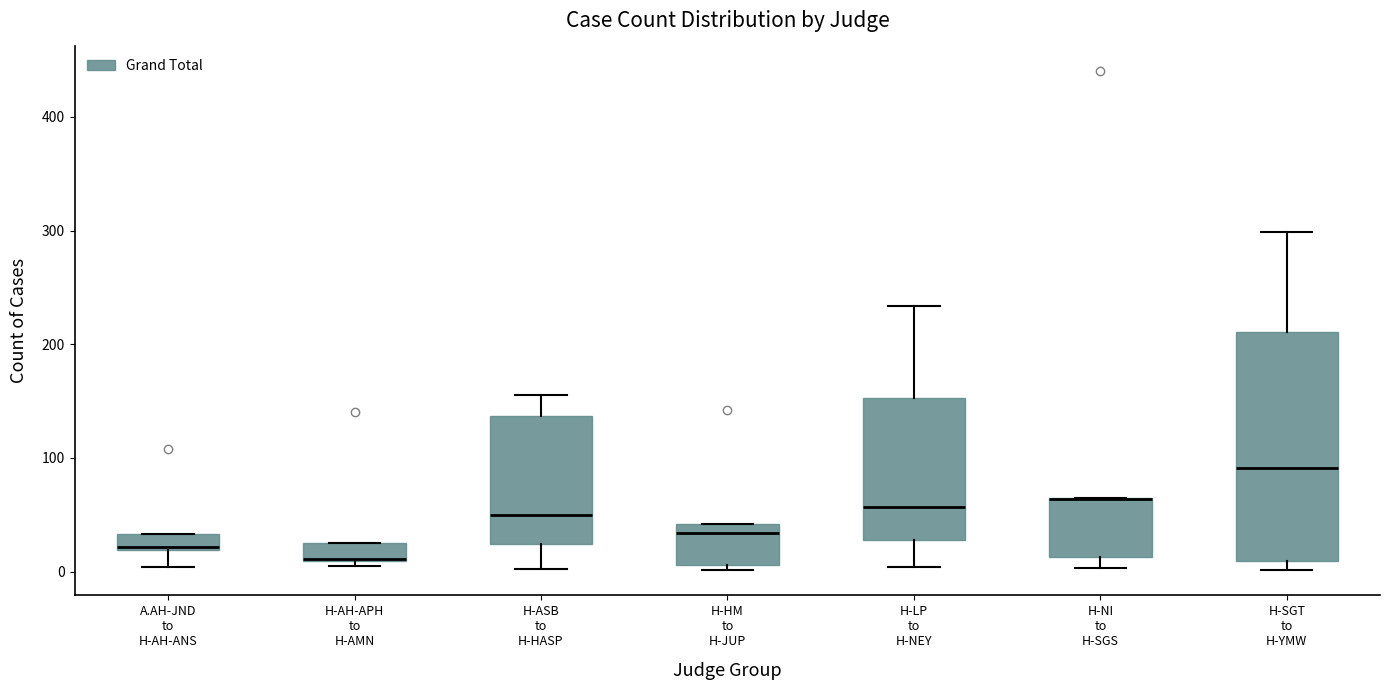

Where is the lower edge of the box for H-ASB to H-HASP on the y-axis? The values are not printed on the chart, so give them approximately, as read against the axis.

20